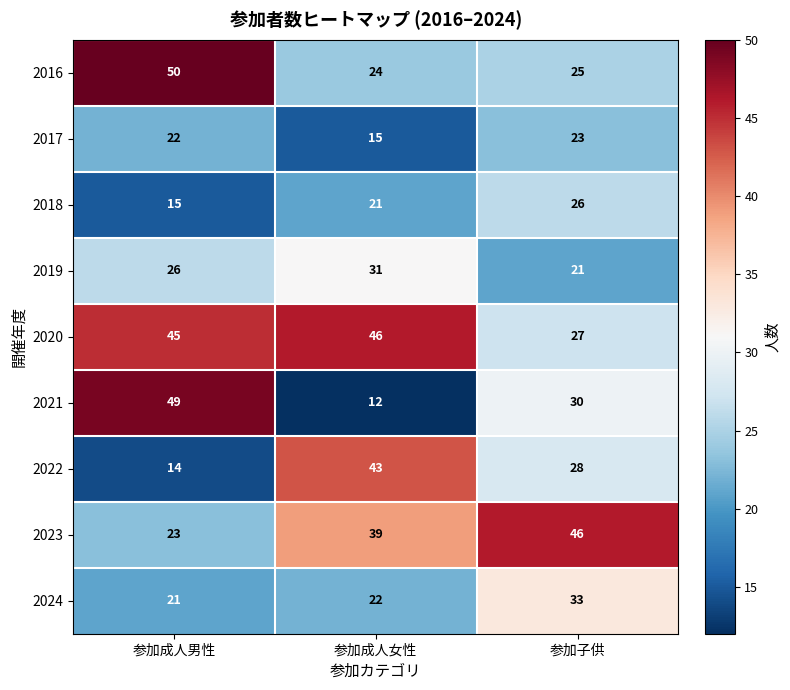

What is the spread (max minus min) of values at 参加成人女性?

34